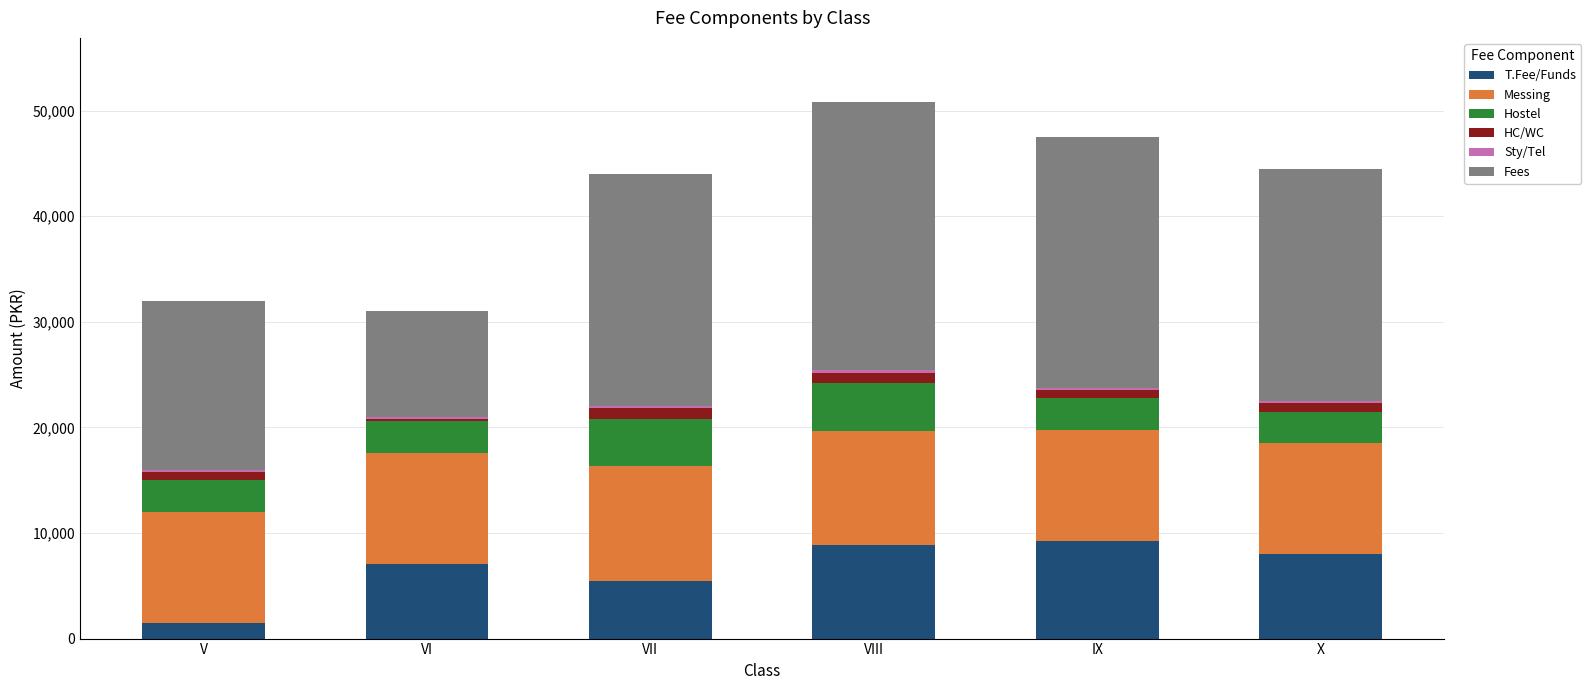

The T.Fee/Funds series shows 7100 at VI. True or false?

True